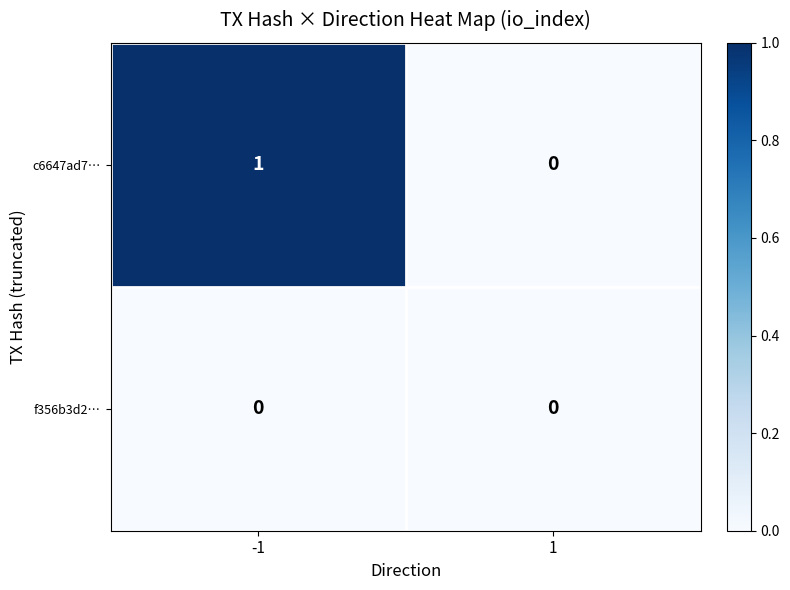

True or false: c6647ad7… has a value of 0 at -1.

False